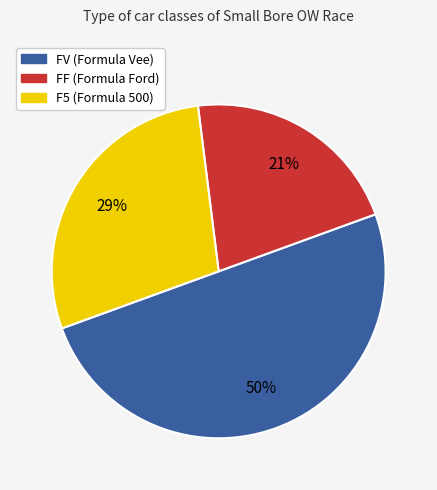

Rank the categories by value from highest to lowest.

FV, F5, FF